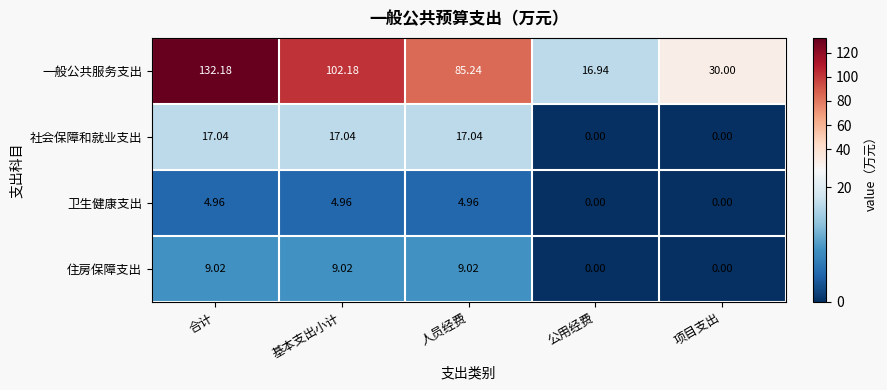

What is the difference between the highest and lowest values at 基本支出小计?

97.2